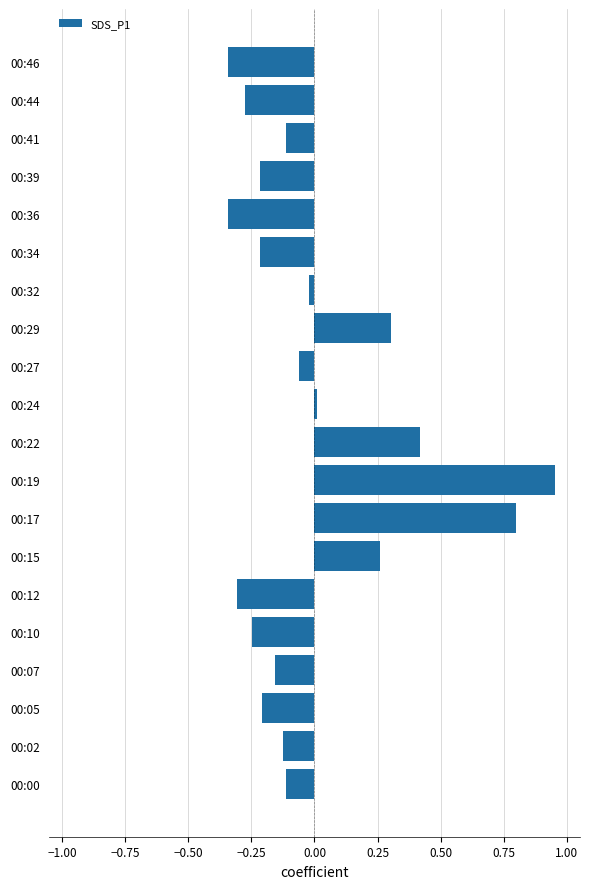

What is the difference between the maximum and minimum values?

1.3